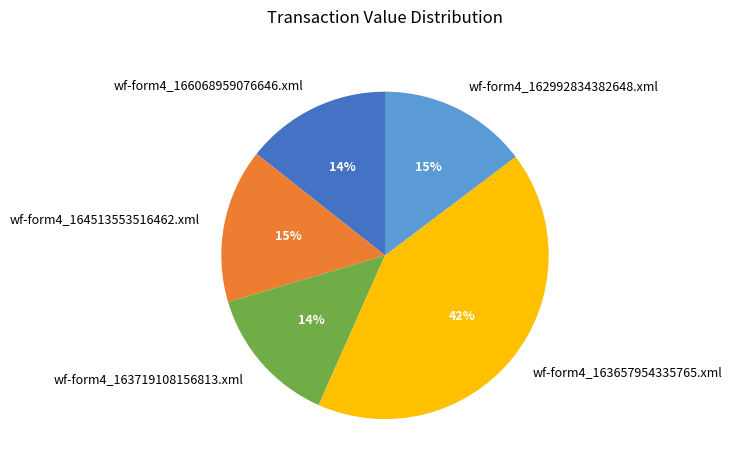

Which slice is the largest?

wf-form4_163657954335765.xml